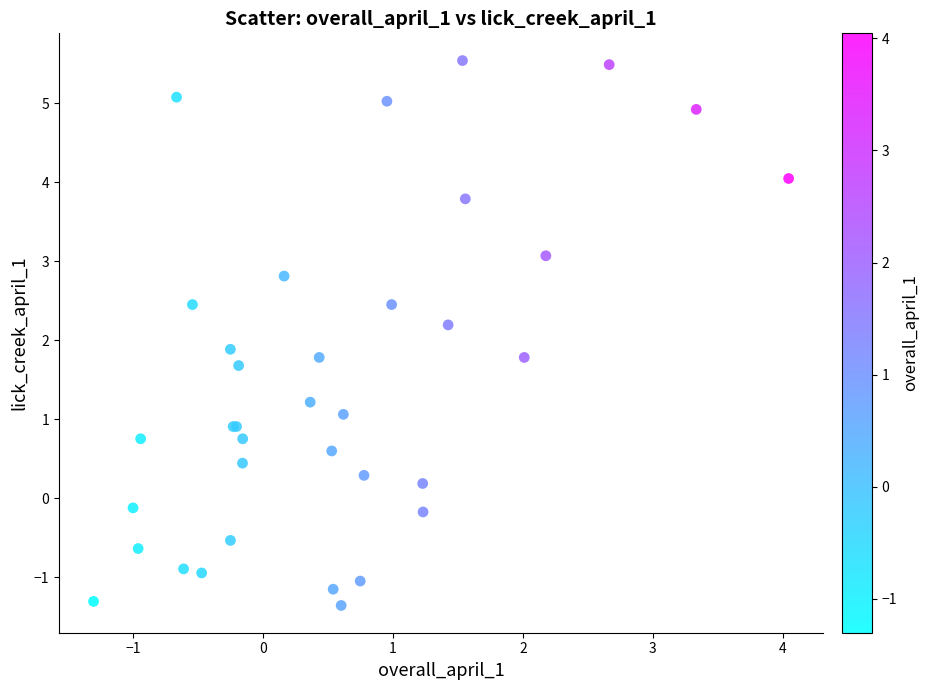

What Y value in the scatter plot is closest to 2?

1.9